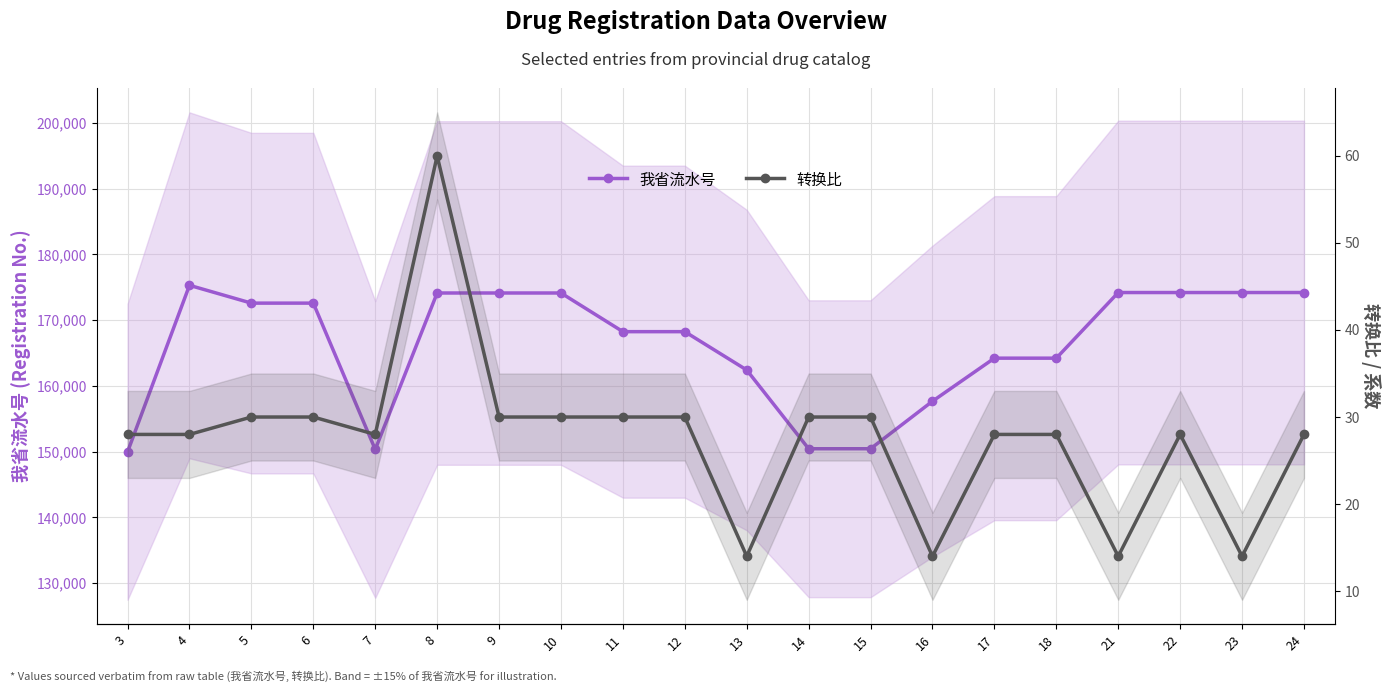

What is the sum of the 我省流水号 values at 10 and 22?

348331